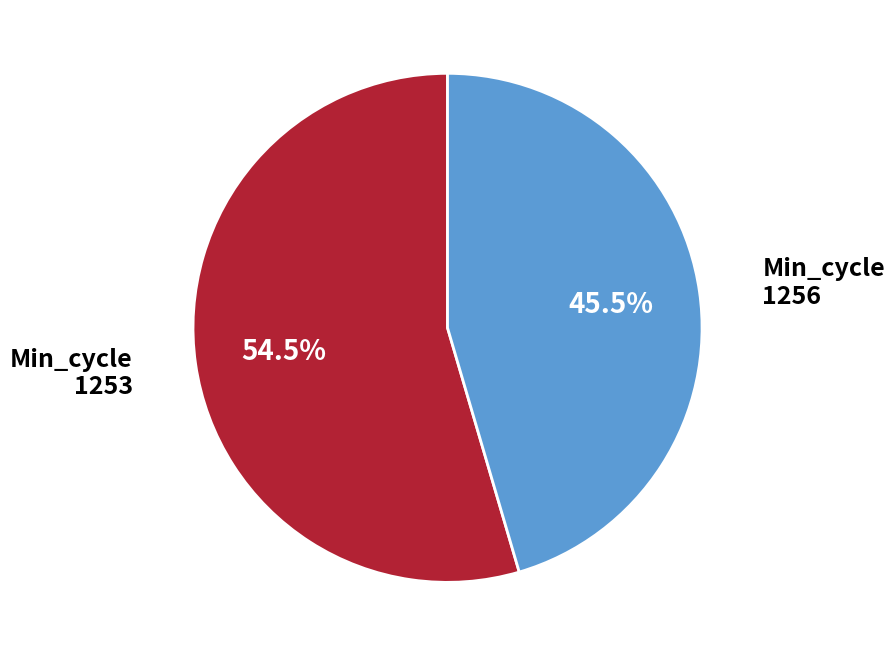

Does any single category account for the majority?

Yes